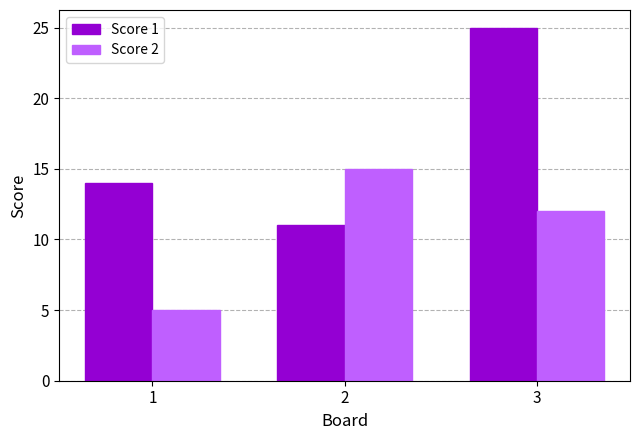

What value does the Score 1 series have at 1, to the nearest 10?

10